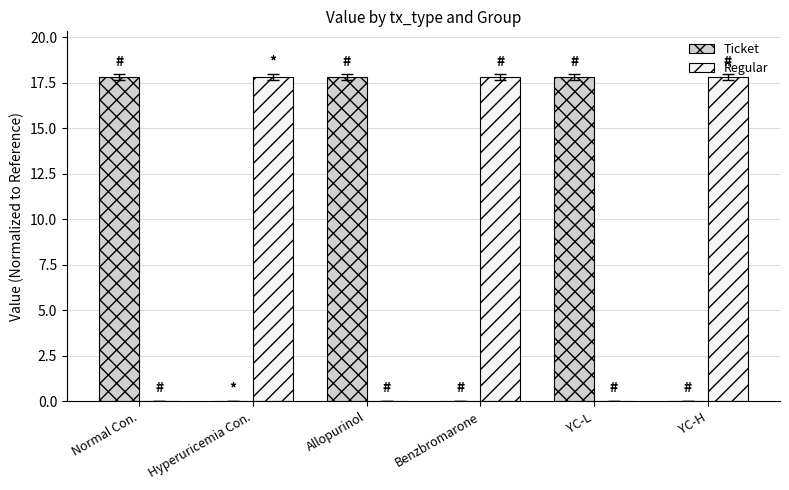

Where does the Ticket series first go above 17?

Normal Con.